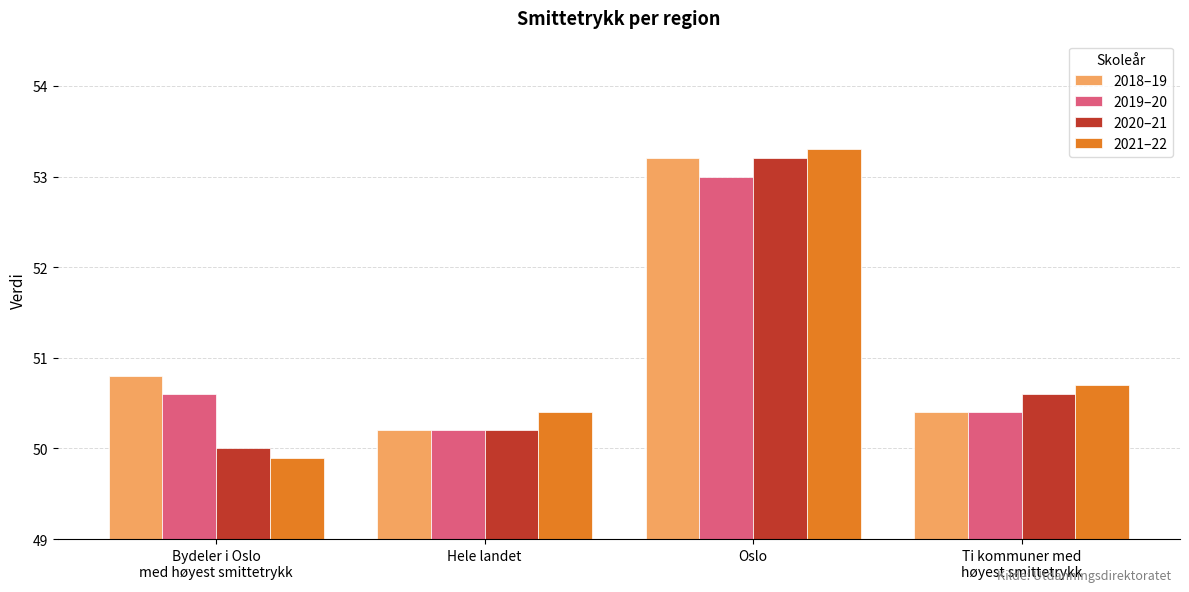

Which series has the largest range (max minus min)?

2021–22